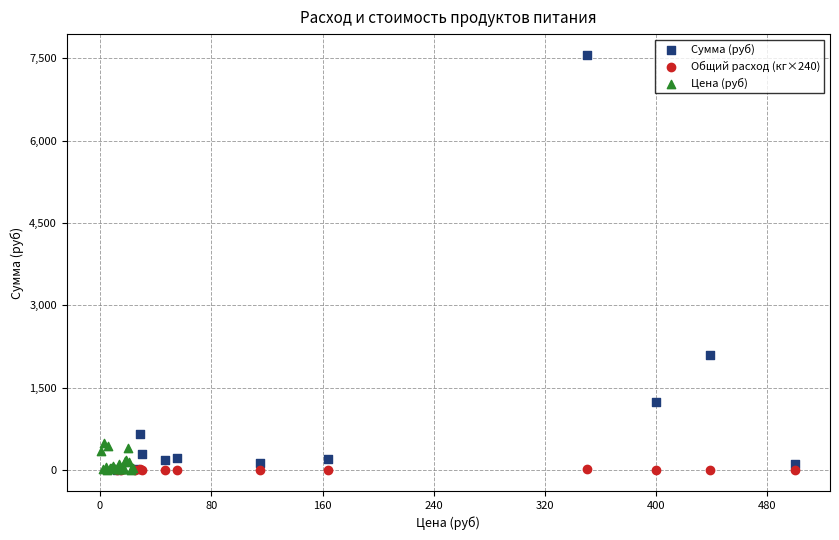

Which series contains the highest Y value?

Сумма (руб)